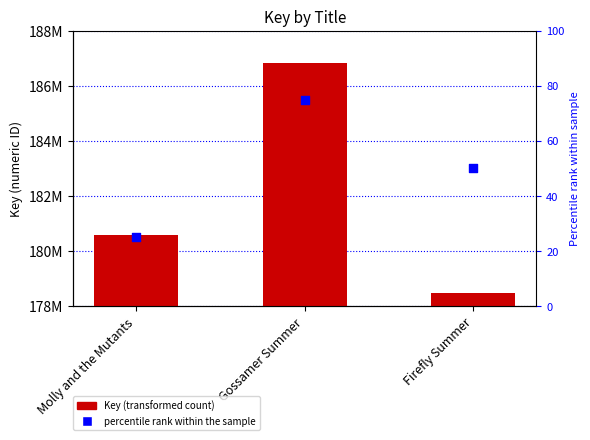

Which series has the largest Y range (max minus min)?

Key